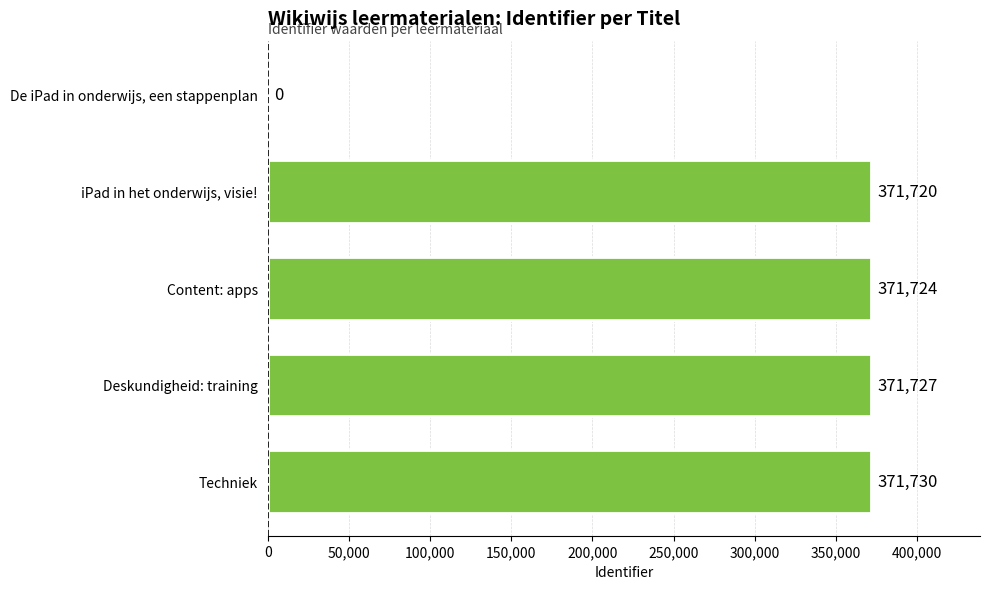

What is the sum of the values at iPad in het onderwijs, visie! and De iPad in onderwijs, een stappenplan?

371720